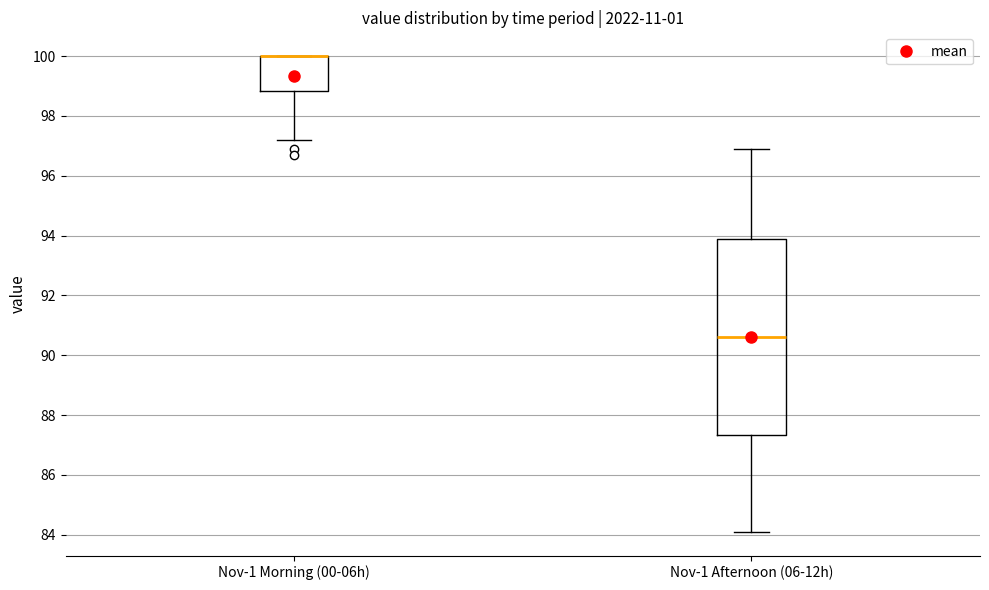

Reading left to right, read every box against the y-axis: the position of its median line, the range the box covers, and the ends of its whiskers. The values are not printed on the chart, so give them approximately, as read against the axis.

Nov-1 Morning (00-06h): median 100.0 (drawn on the box's upper edge), box 98.8 to 100.0, whiskers 97.2 to 100.0
Nov-1 Afternoon (06-12h): median 90.6, box 87.4 to 93.8, whiskers 84.2 to 97.0